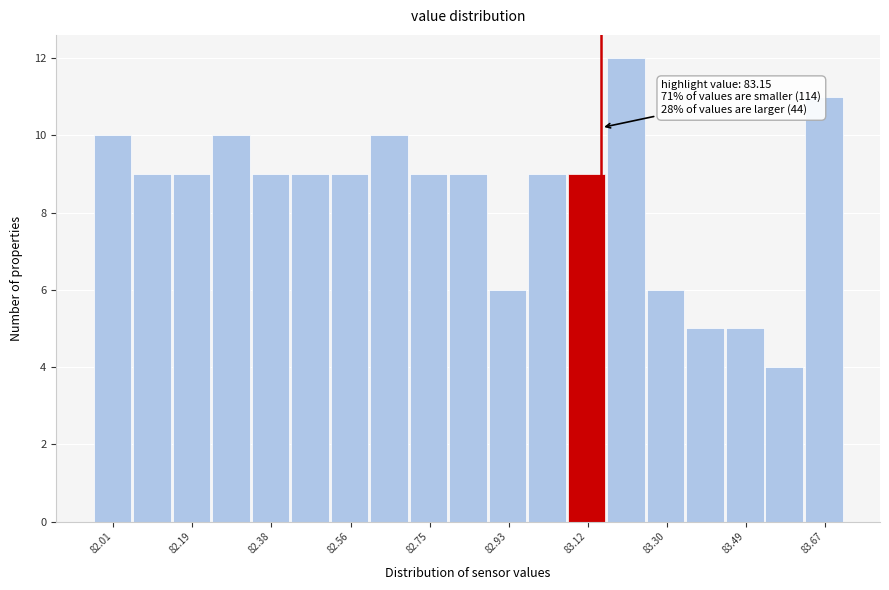

Over which range of the x-axis is the bar tallest?

83.16 to 83.26